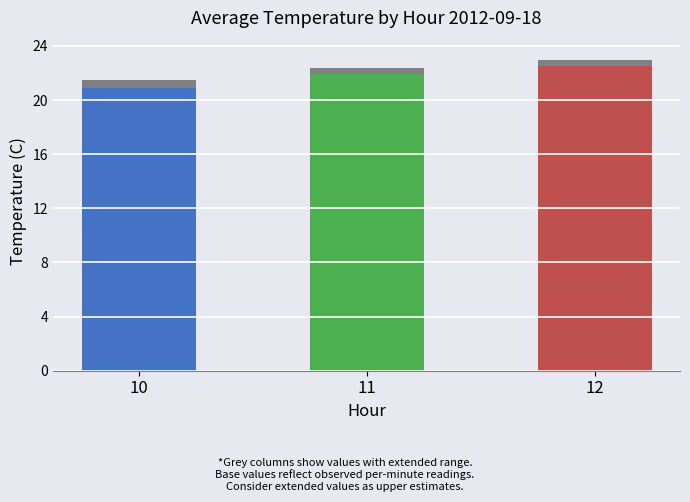

The value of Avg Temp (extended) at 12 is 34.8. True or false?

False